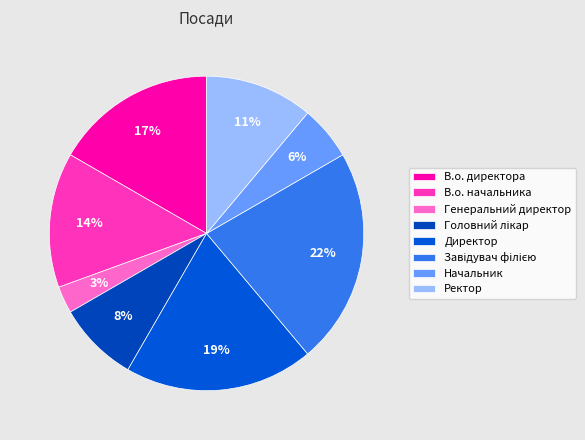

Which slice is the smallest?

Генеральний директор